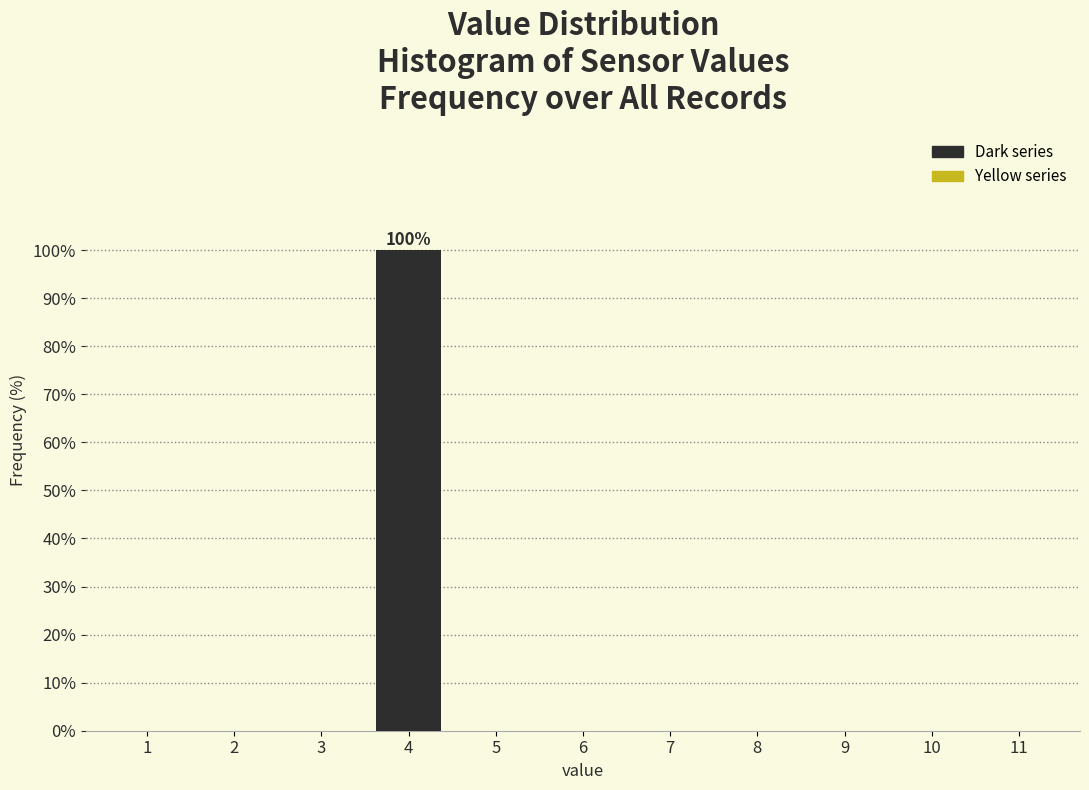

Reading left to right, extract all data points from this chart.

1=0	2=0	3=0	4=100	5=0	6=0	7=0	8=0	9=0	10=0	11=0